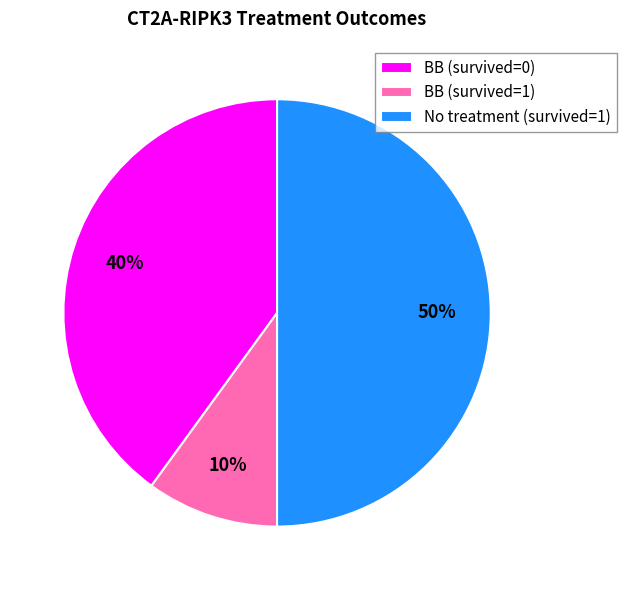

Rank the categories by value from highest to lowest.

No treatment (survived=1), BB (survived=0), BB (survived=1)